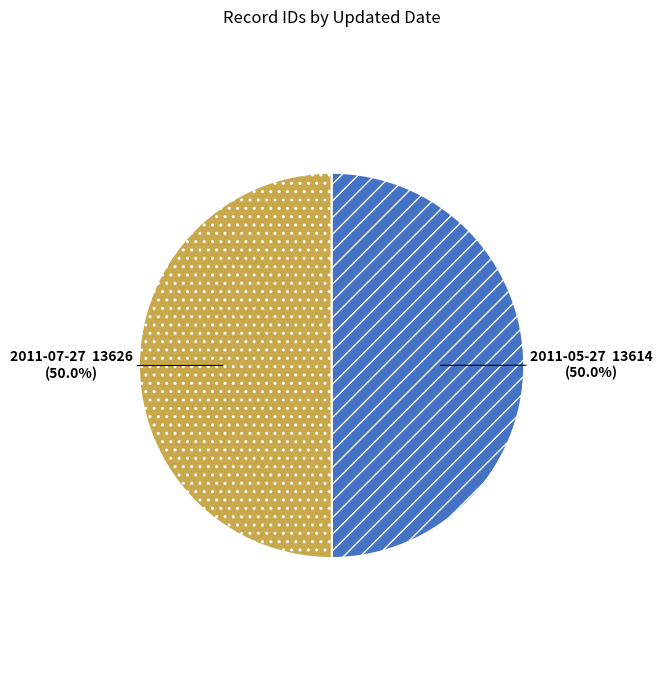

Combined, do 2011-05-27 and 2011-07-27 account for over 50%?

Yes